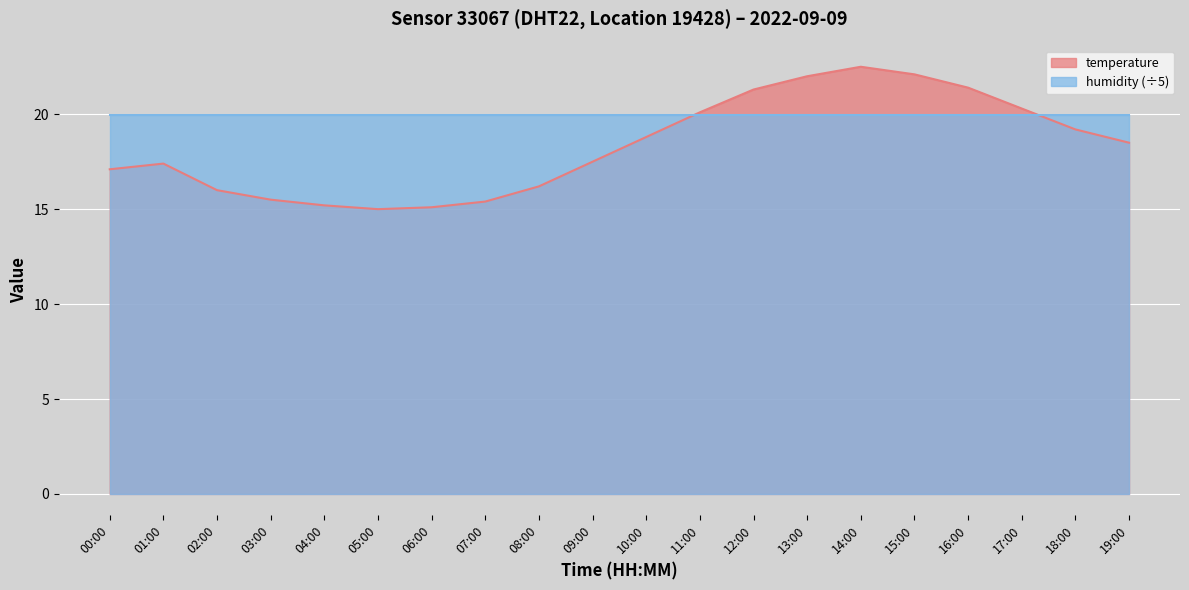

The value at 10:00 is 29.8. True or false?

False